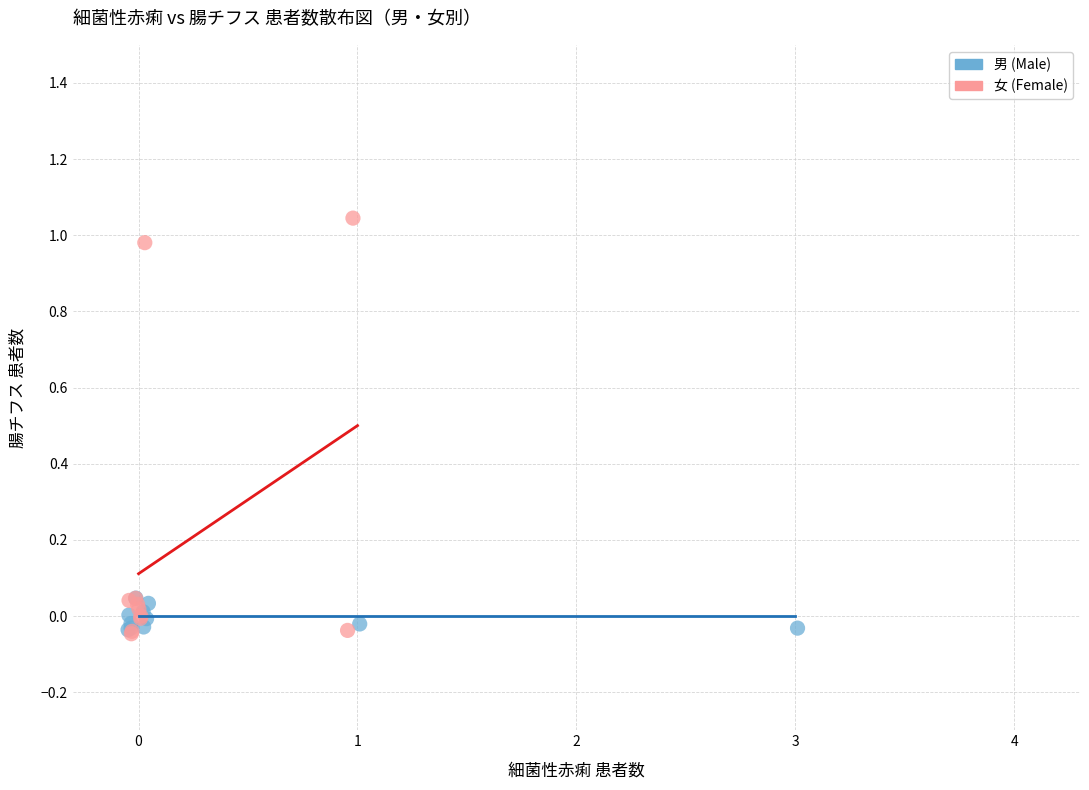

Which series has the widest spread of Y values?

女 (Female)